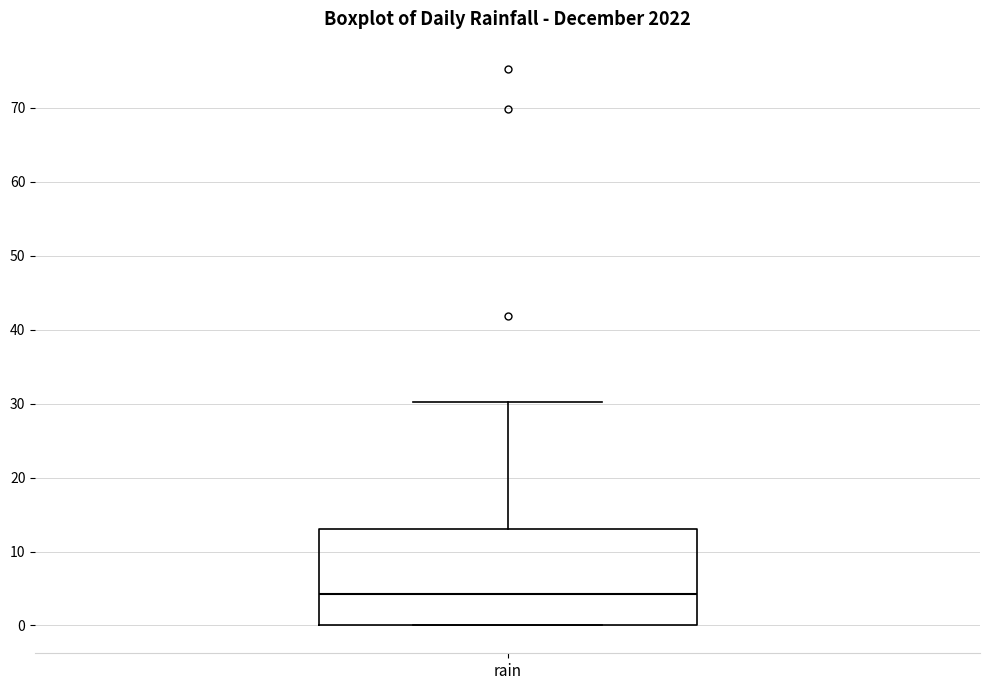

Transcribe this box plot: give where the median line is, the range the box spans, and where the two whiskers end, as read against the y-axis. The values are not printed on the chart, so give them approximately, as read against the axis.

median 4, box 0 to 13, whiskers 0 to 30